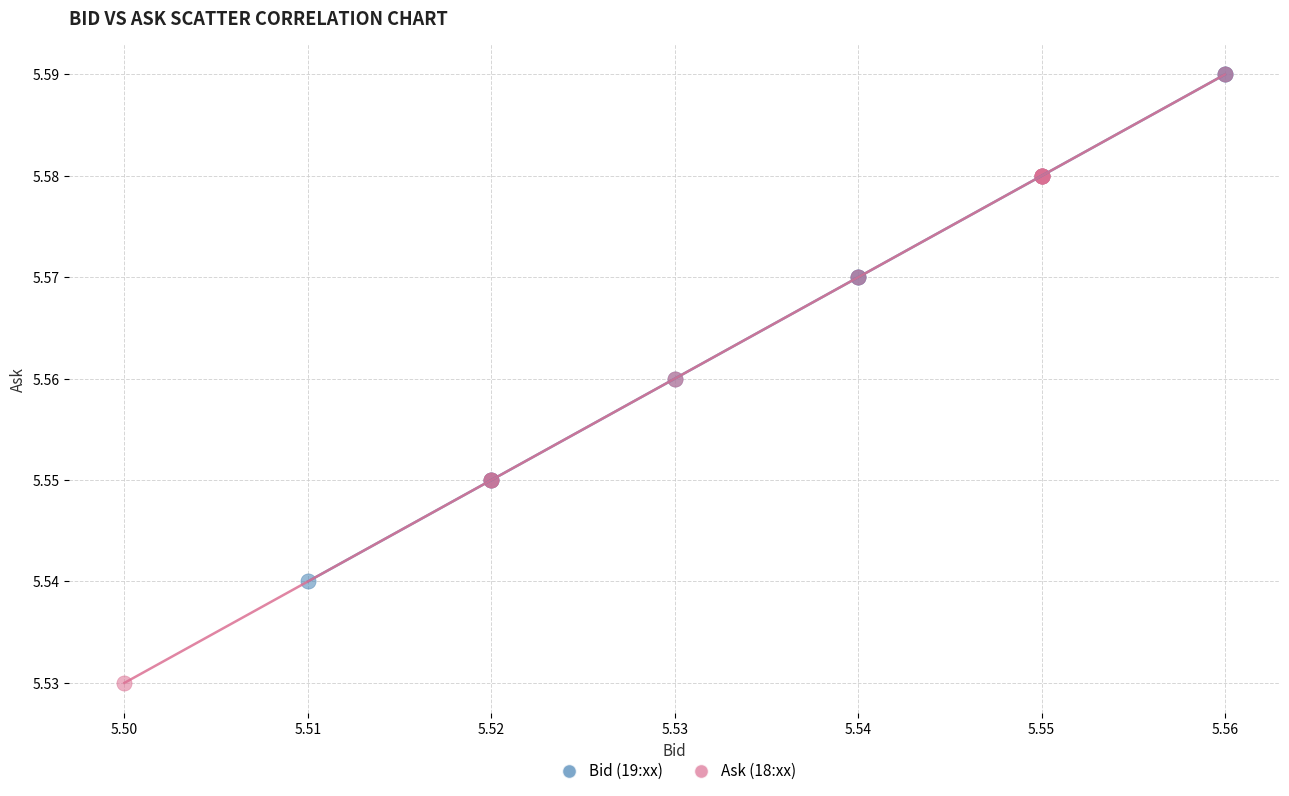

Which series has the largest Y range (max minus min)?

Ask (18:xx)